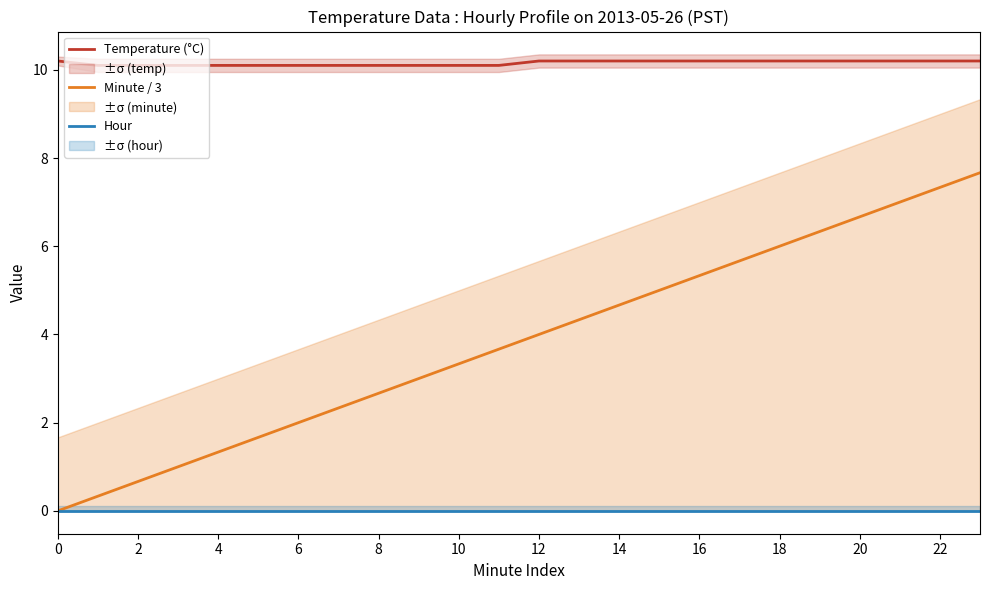

How many series are shown in this chart?

3